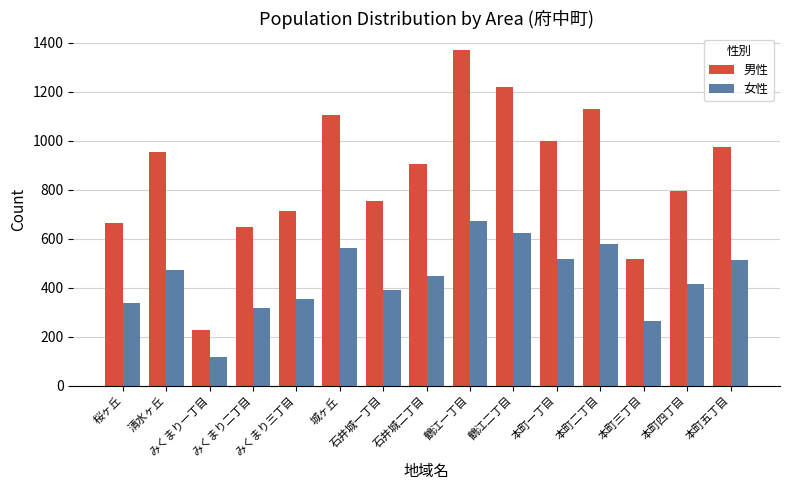

Which series has the widest spread of values?

男性